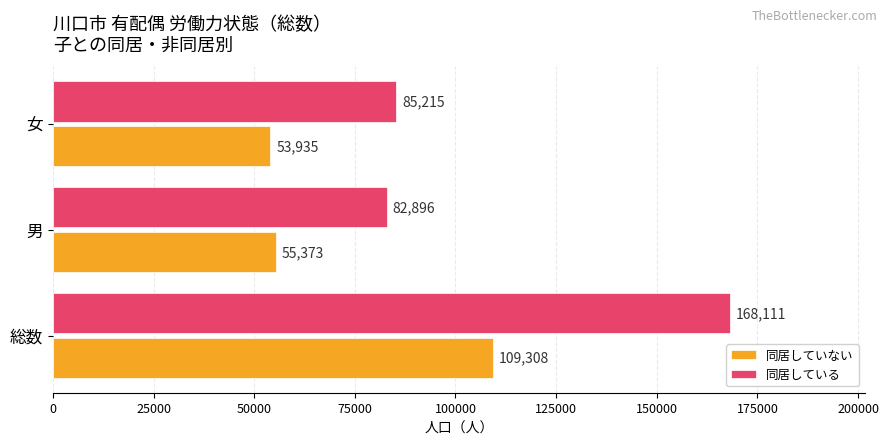

Is the value of 同居していない at 総数 greater than the value of 同居している at 男?

Yes